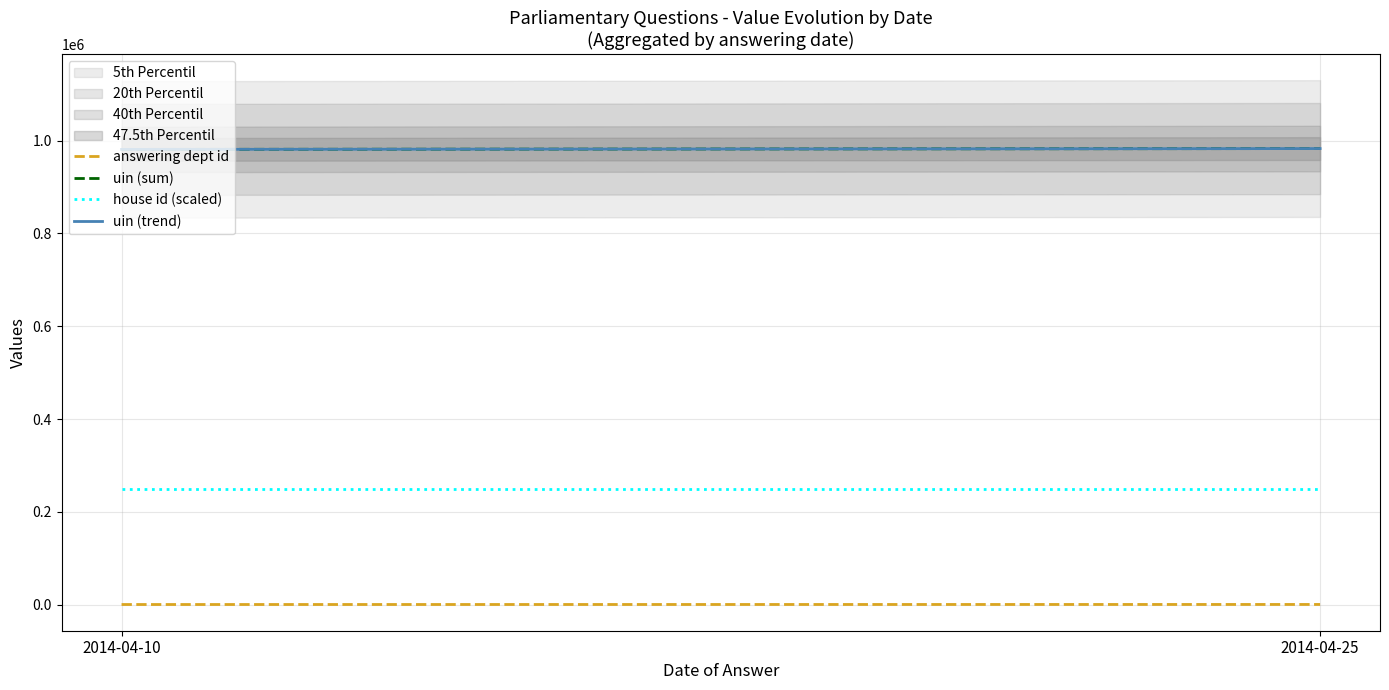

At how many categories does at least one series exceed 58097?

2